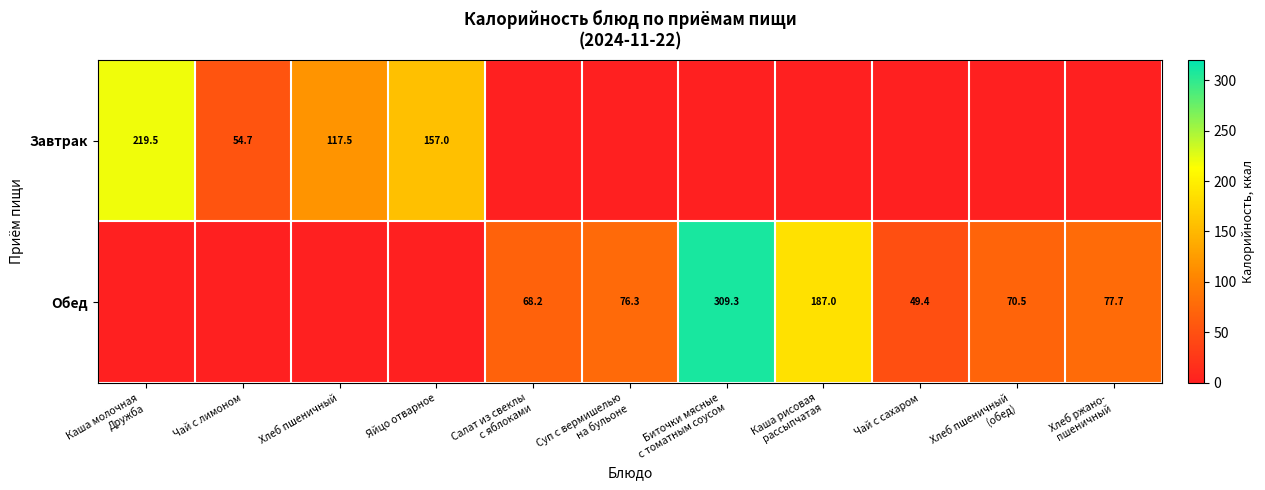

Is it true that Завтрак equals 117.5 at Хлеб пшеничный?

True